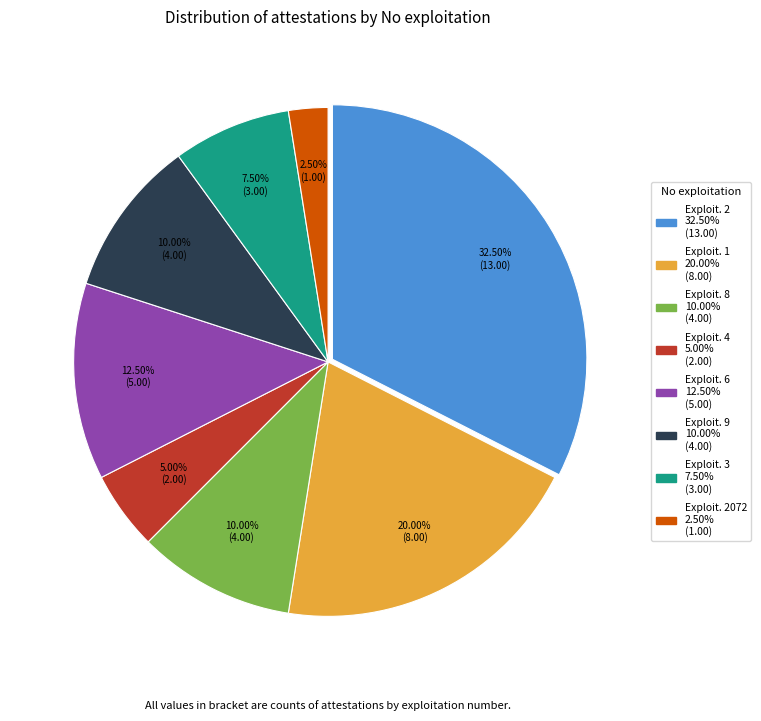

Is there a majority slice in this chart?

No